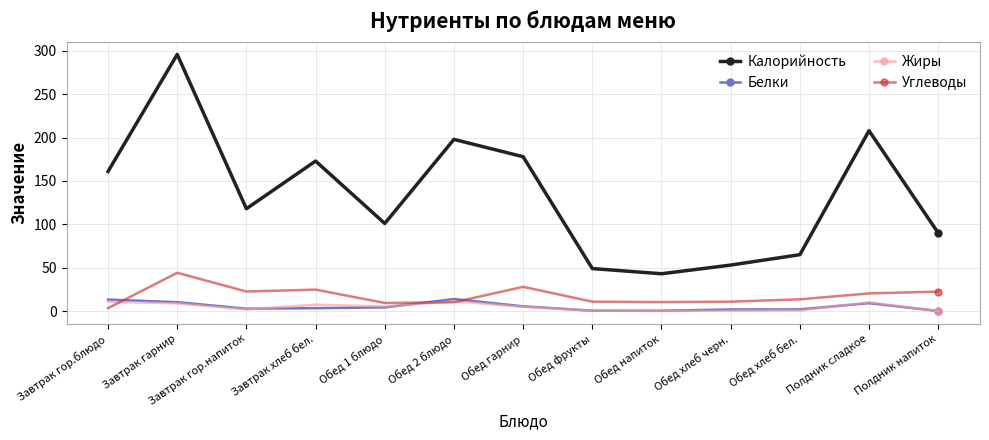

What is the label of the 9th point from the left?

Обед напиток